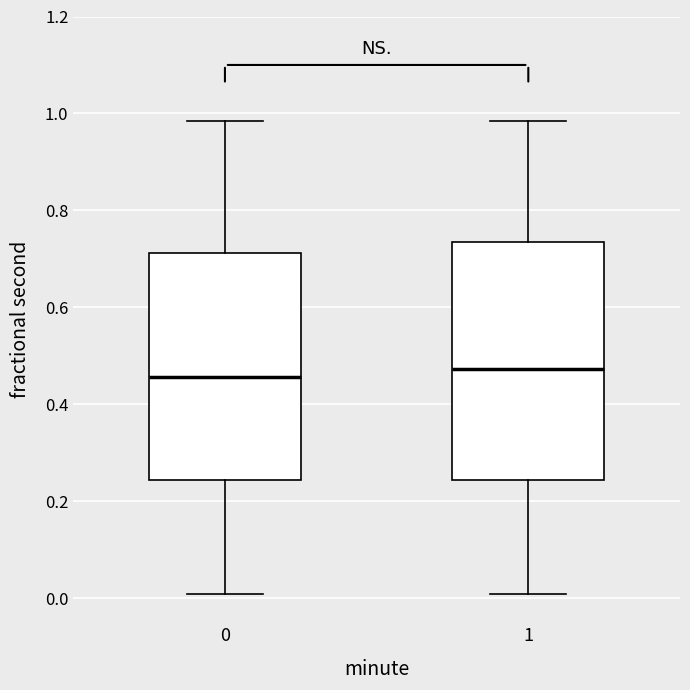

Where does the upper whisker of the box at x = 0 end on the y-axis? The values are not printed on the chart, so give them approximately, as read against the axis.

0.98